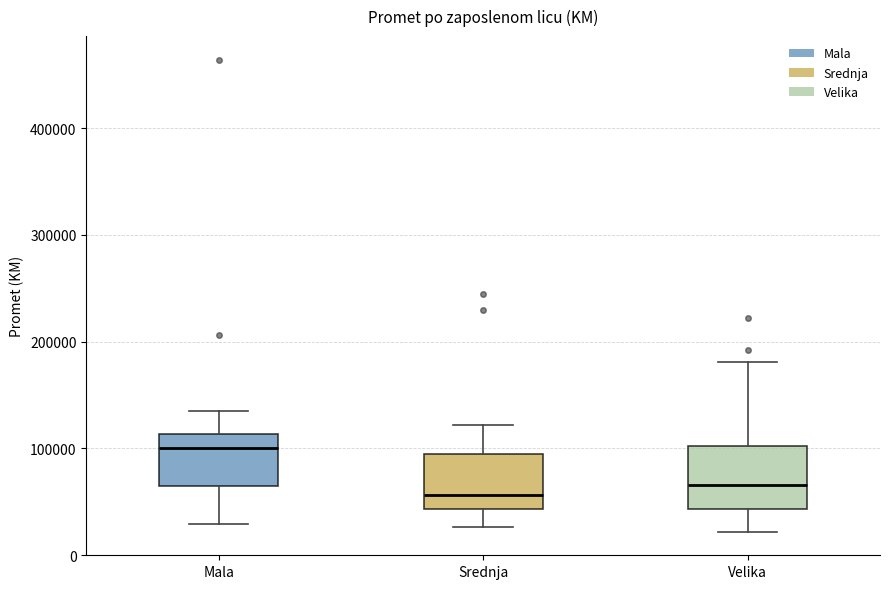

Reading left to right, read every box against the y-axis: the position of its median line, the range the box covers, and the ends of its whiskers. The values are not printed on the chart, so give them approximately, as read against the axis.

Mala: median 100000, box 60000 to 110000, whiskers 30000 to 130000
Srednja: median 60000, box 40000 to 90000, whiskers 30000 to 120000
Velika: median 70000, box 40000 to 100000, whiskers 20000 to 180000